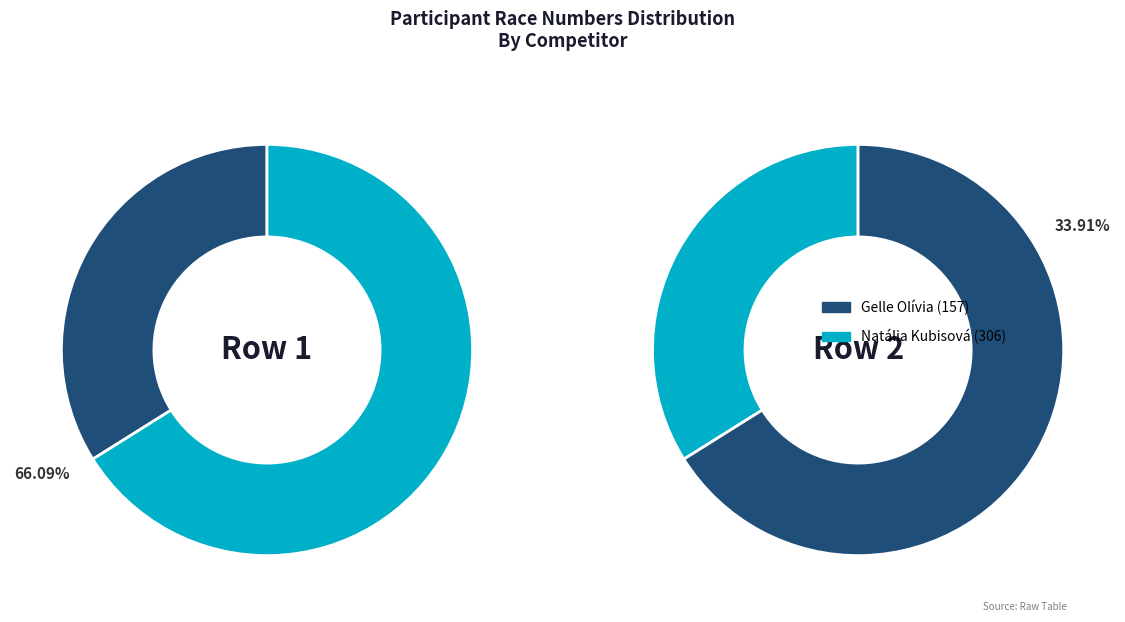

To the nearest percent, what is the average slice percentage?

50%